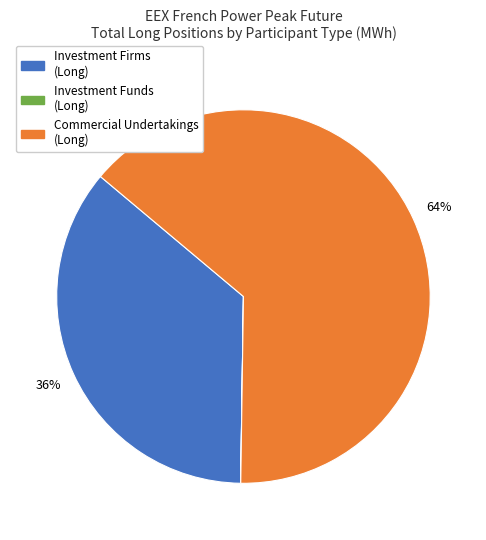

To the nearest percent, what is the difference between the largest and smallest slice percentages?

64%